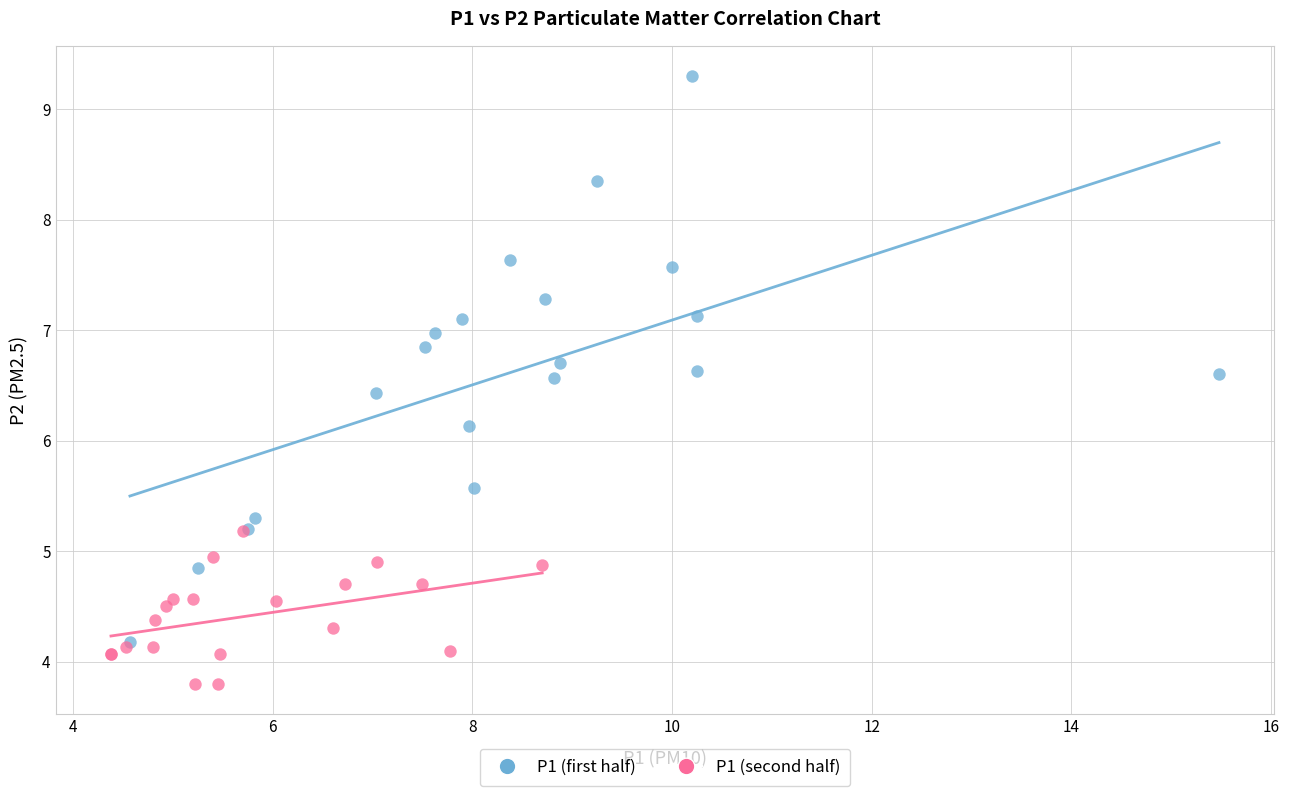

Which series has the widest spread of Y values?

P1 (first half)